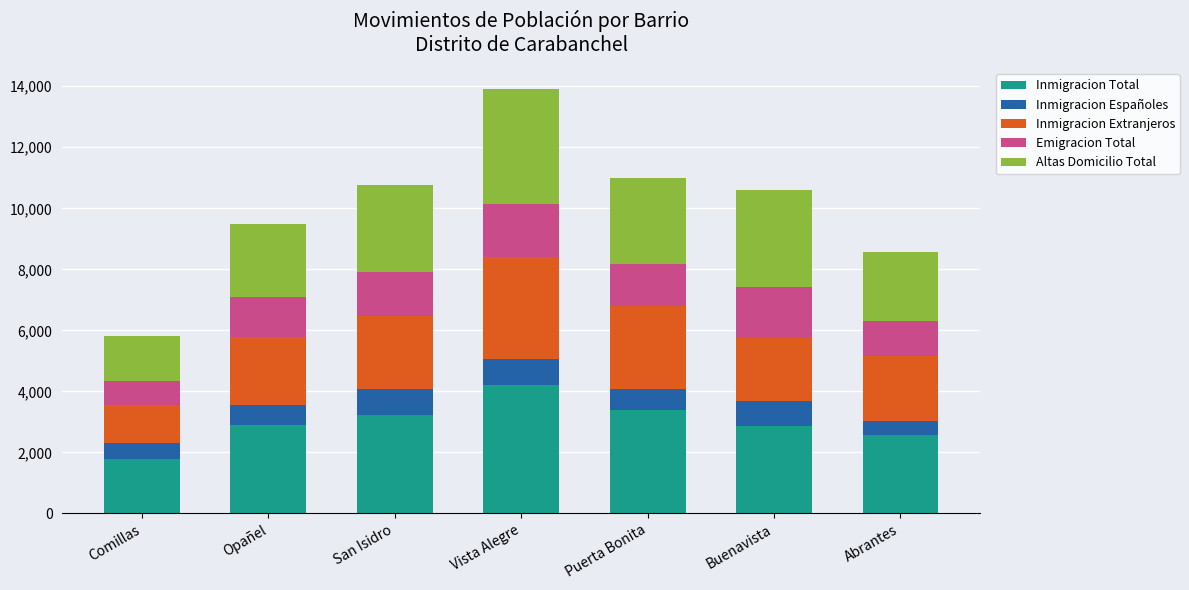

Which category has the highest value in the Inmigracion Total series?

Vista Alegre